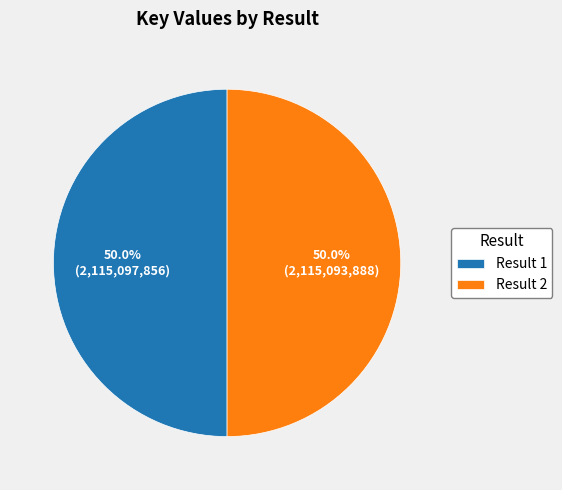

Approximately how many times larger is the value at Result 2 compared to Result 1?

1.0